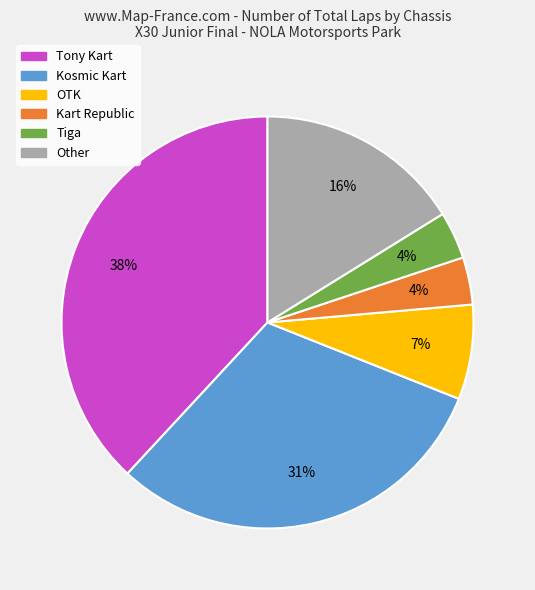

To the nearest percent, what is the average slice percentage?

17%